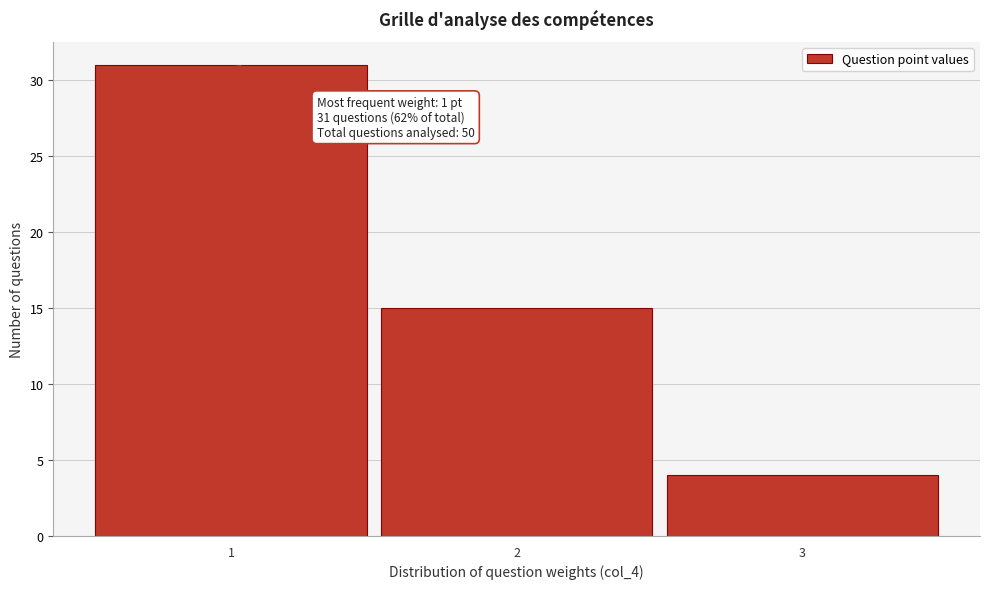

Over which range of the x-axis is the bar tallest?

0.5 to 1.5